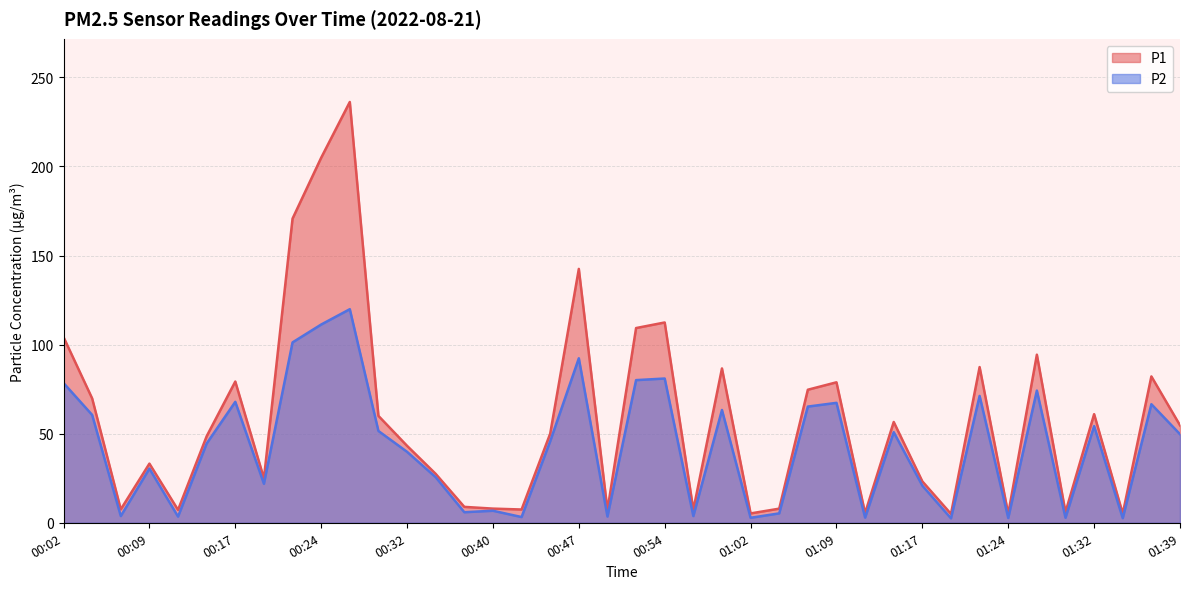

What is the greatest value displayed?

236.2